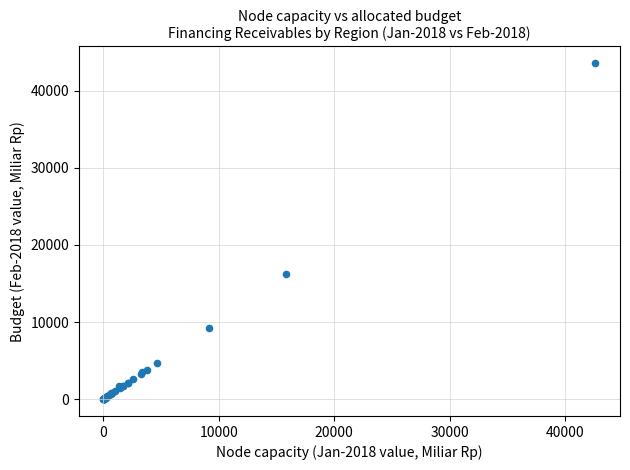

What Y value in the scatter plot is closest to 21775?

16250.1